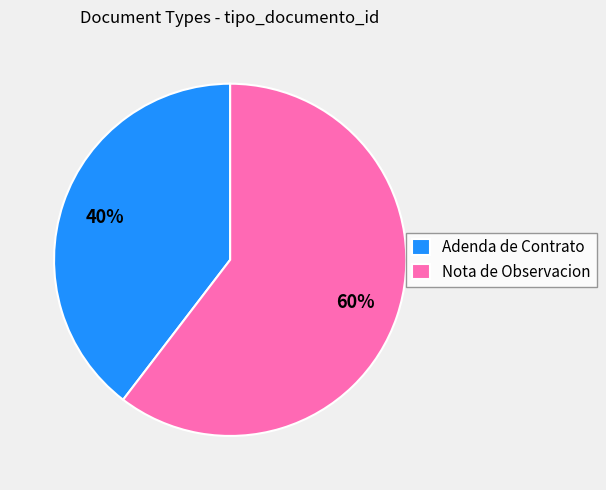

Is it true that Nota de Observacion is 73% of the pie?

False